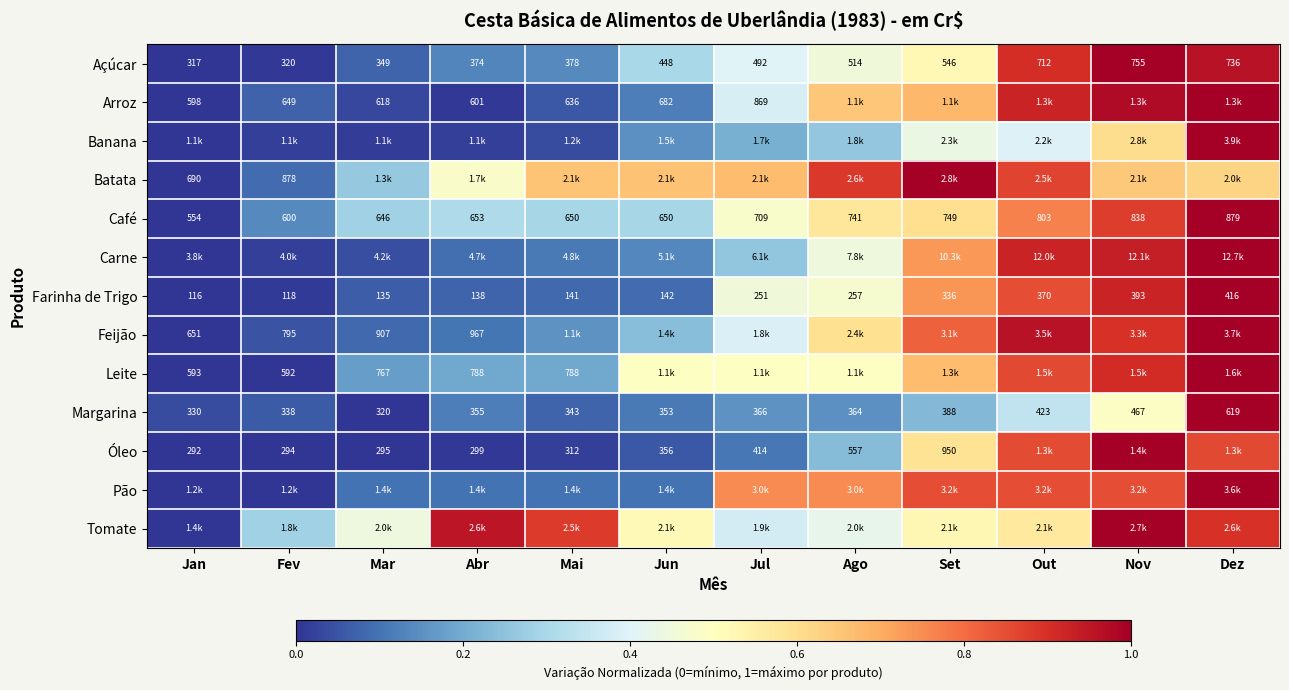

Is the value of Café at Set greater than the value of Arroz at Abr?

Yes